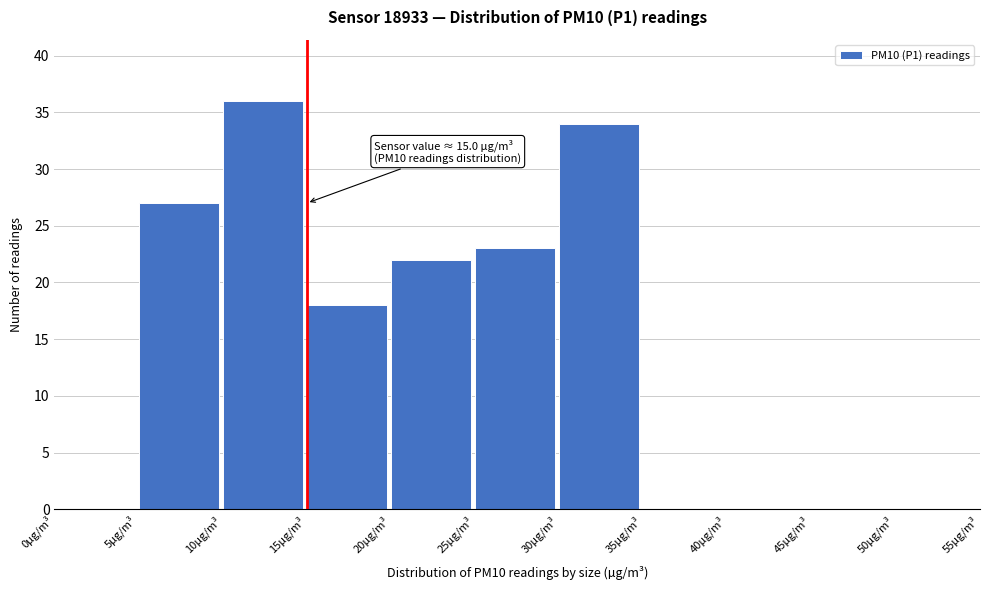

Over which range of the x-axis is the bar tallest?

10 to 15